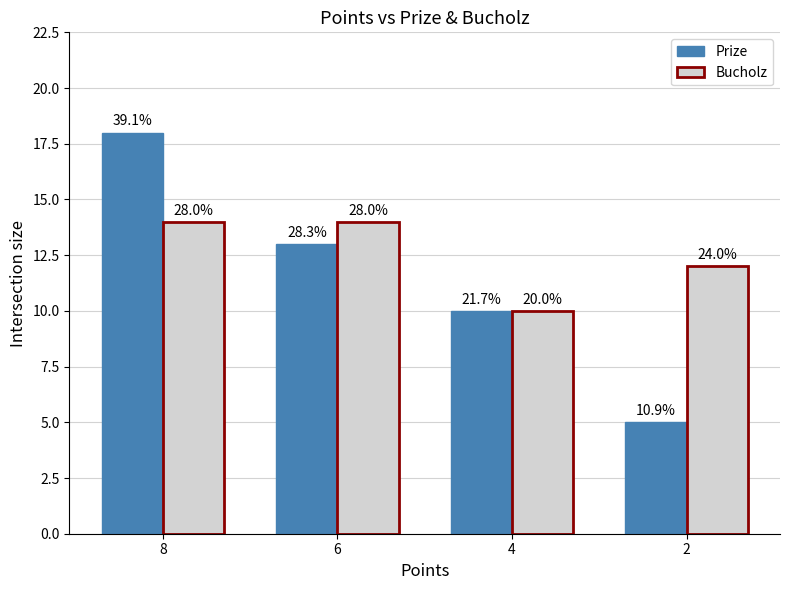

Reading left to right, extract all data points from this chart.

Prize: 18	13	10	5
Bucholz: 14	14	10	12